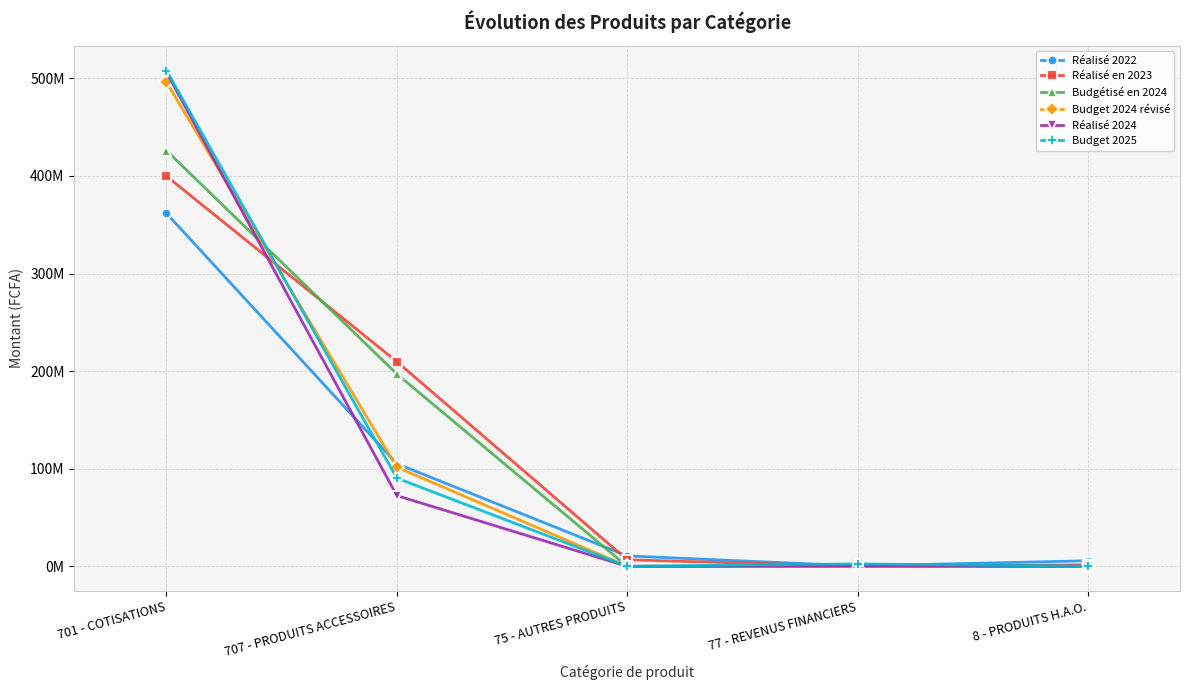

Does the chart have visible grid lines?

Yes